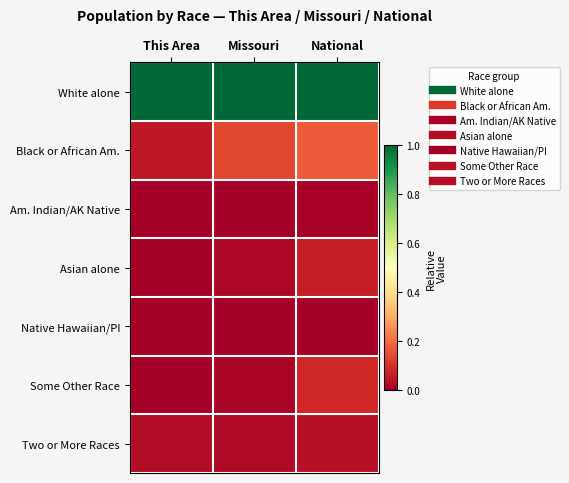

Reading left to right, list all the values displayed in this chart.

White alone: This Area=1.0	Missouri=1.0	National=1.0
Black or African Am.: This Area=0.1	Missouri=0.1	National=0.2
Am. Indian/AK Native: This Area=0.0	Missouri=0.0	National=0.0
Asian alone: This Area=0.0	Missouri=0.0	National=0.1
Native Hawaiian/PI: This Area=0.0	Missouri=0.0	National=0.0
Some Other Race: This Area=0.0	Missouri=0.0	National=0.1
Two or More Races: This Area=0.0	Missouri=0.0	National=0.0